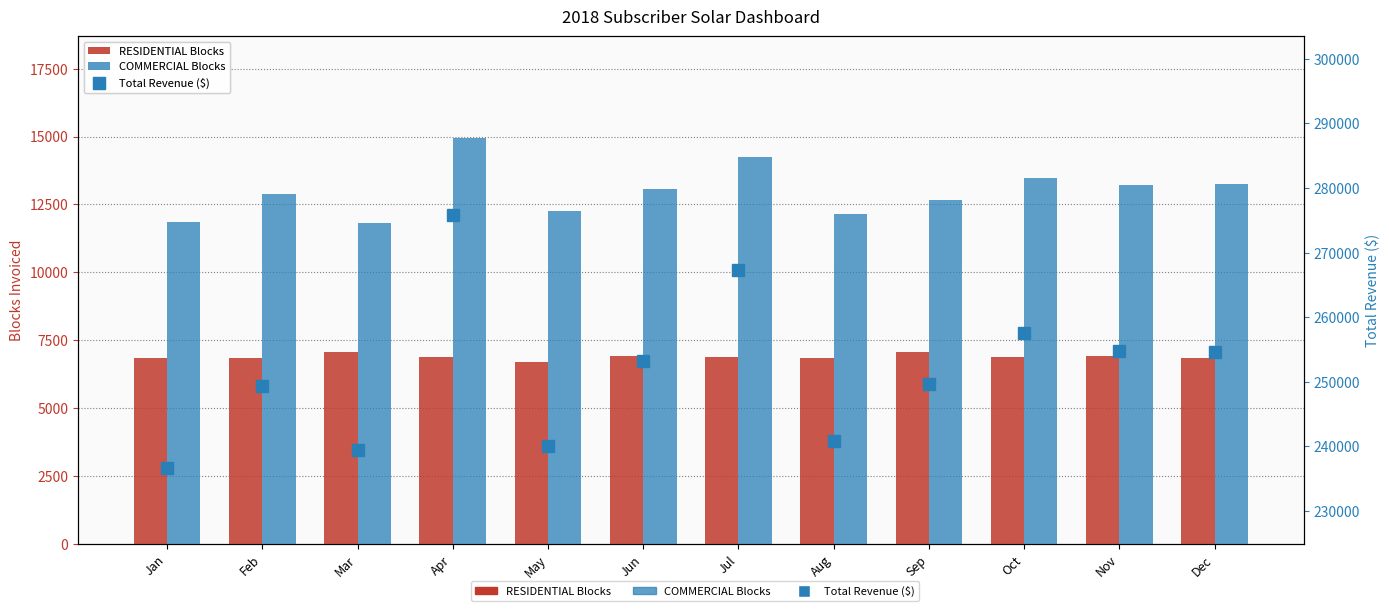

Where is COMMERCIAL Blocks nearest to the value 13379?

Oct